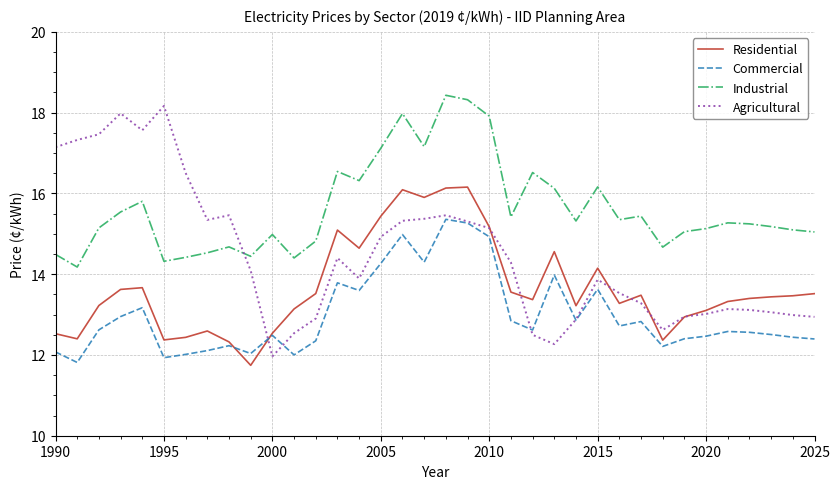

Which series has the widest spread of values?

Agricultural